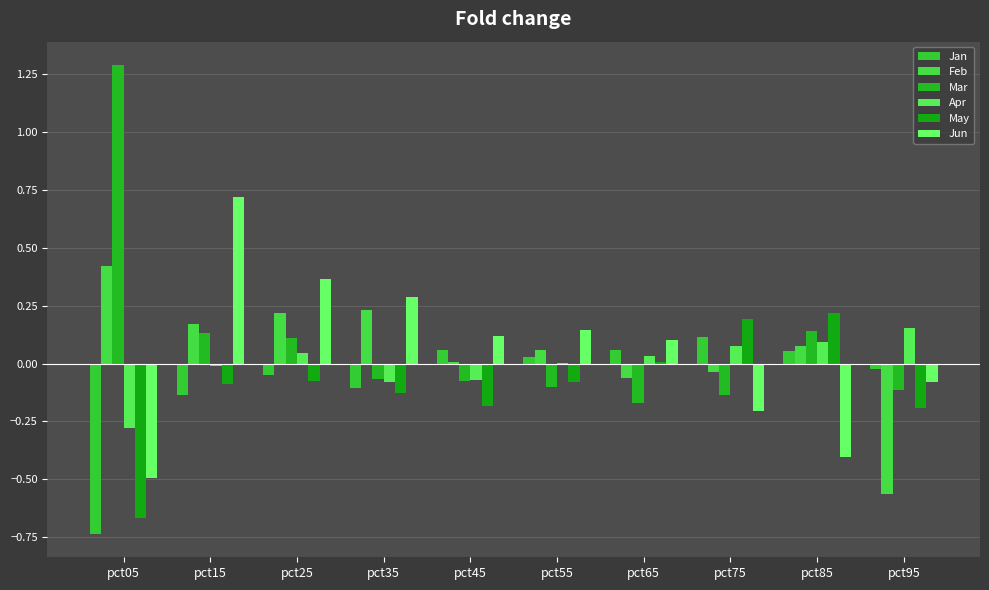

How many series are shown in this chart?

6